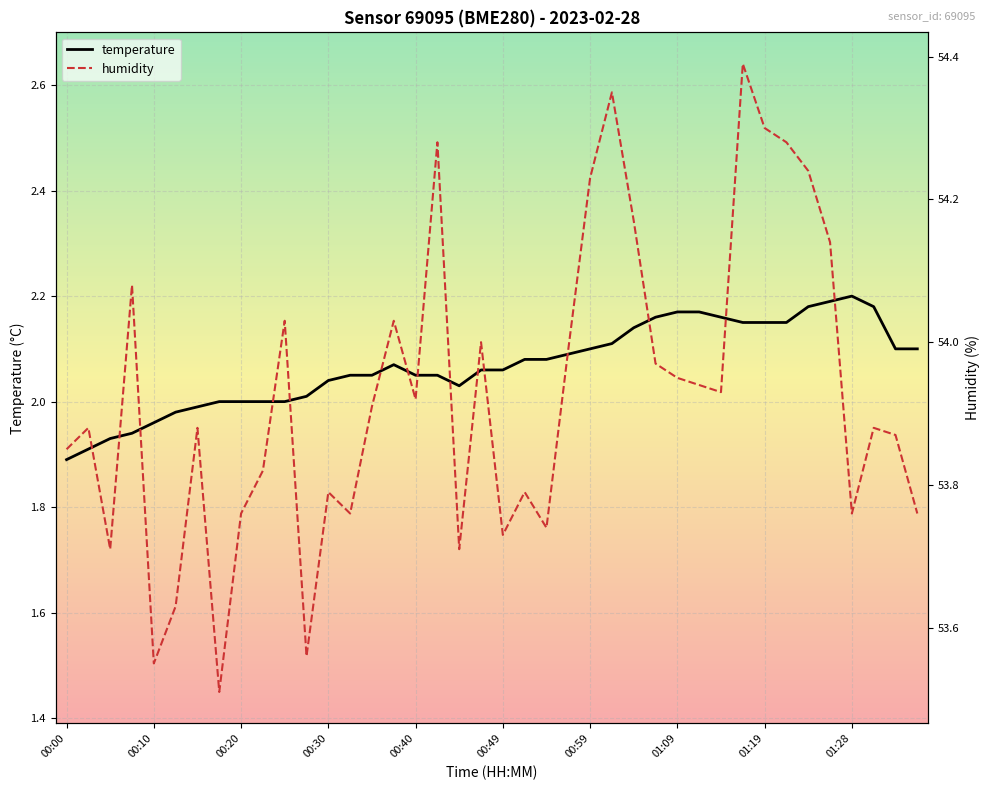

True or false: temperature has a value of 2.8 at 00:00.

False